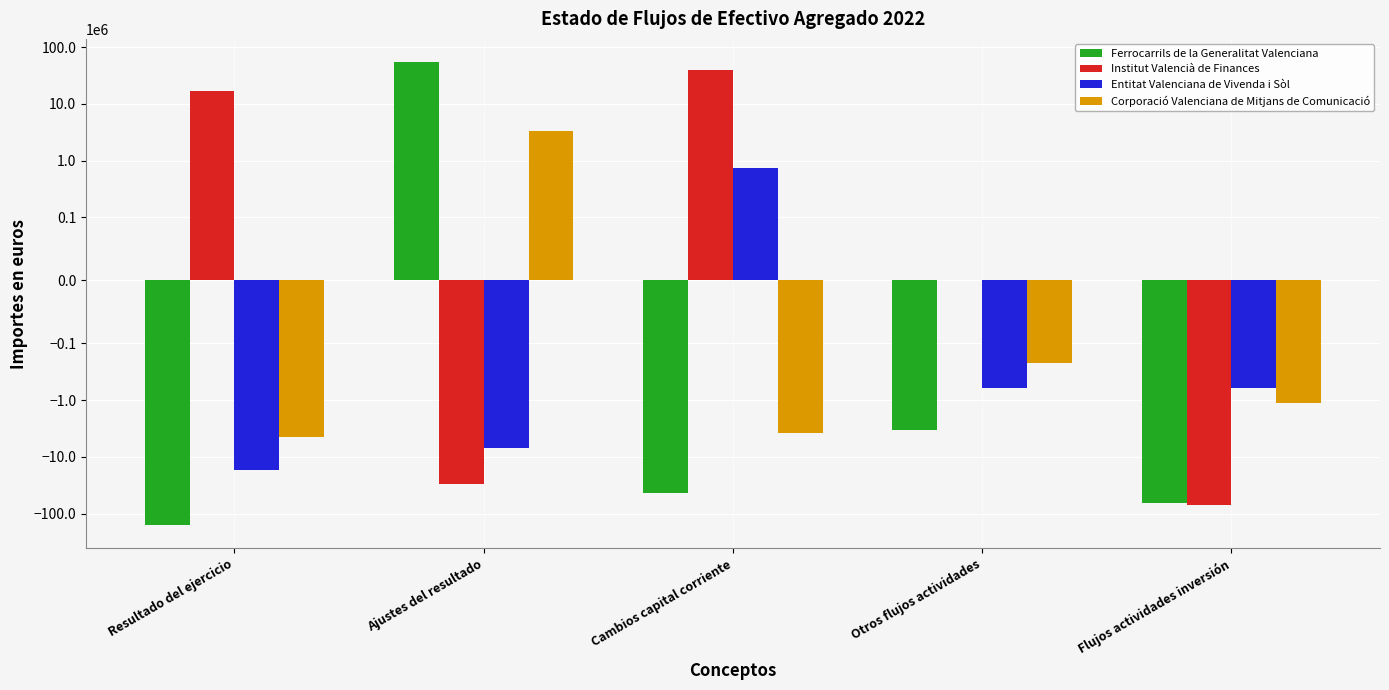

What are all the series names shown in the legend?

Ferrocarrils de la Generalitat Valenciana, Institut Valencià de Finances, Entitat Valenciana de Vivenda i Sòl, Corporació Valenciana de Mitjans de Comunicació